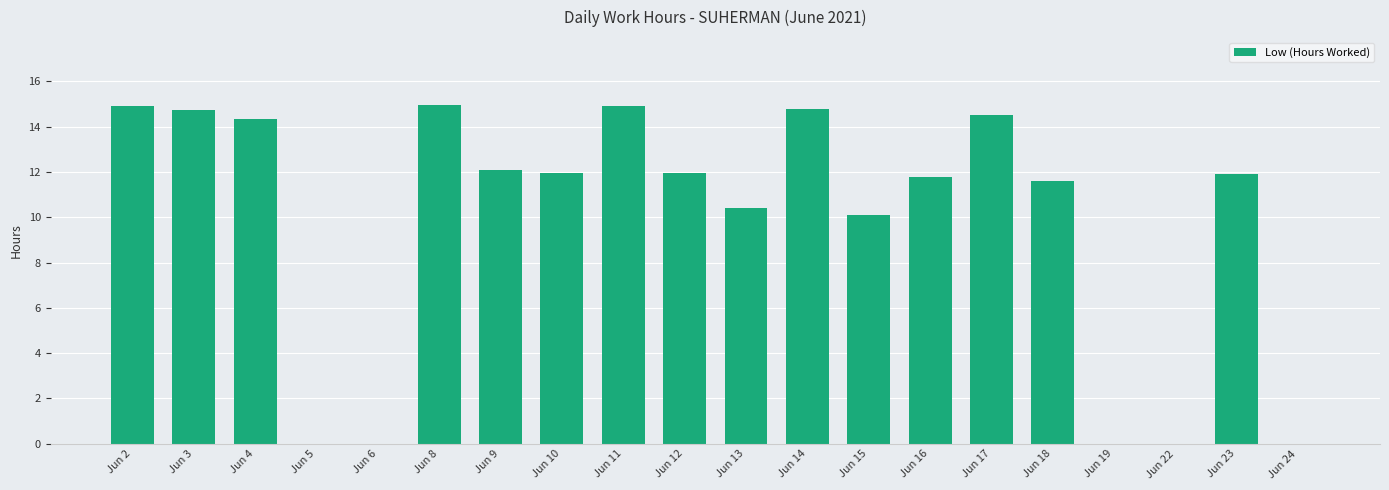

Is it true that the value at Jun 12 is 6.7?

False